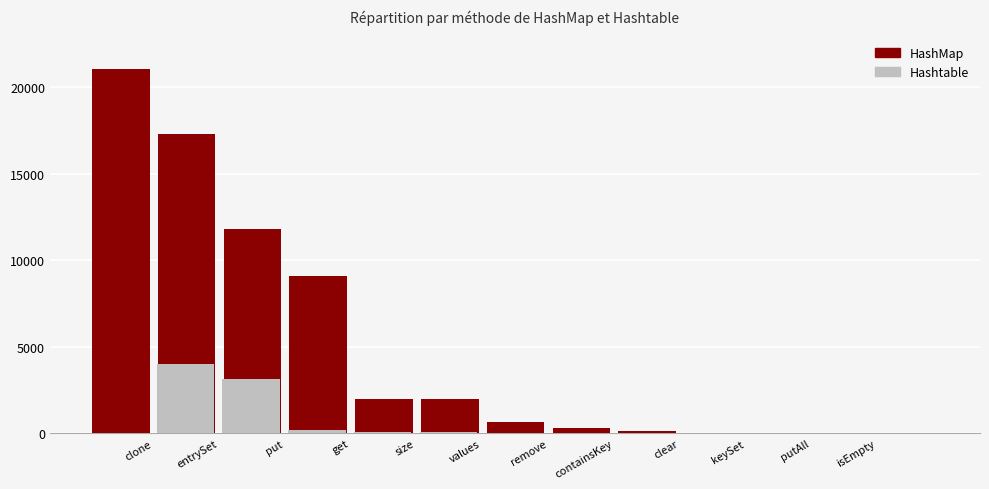

At how many categories does at least one series exceed 20031?

1